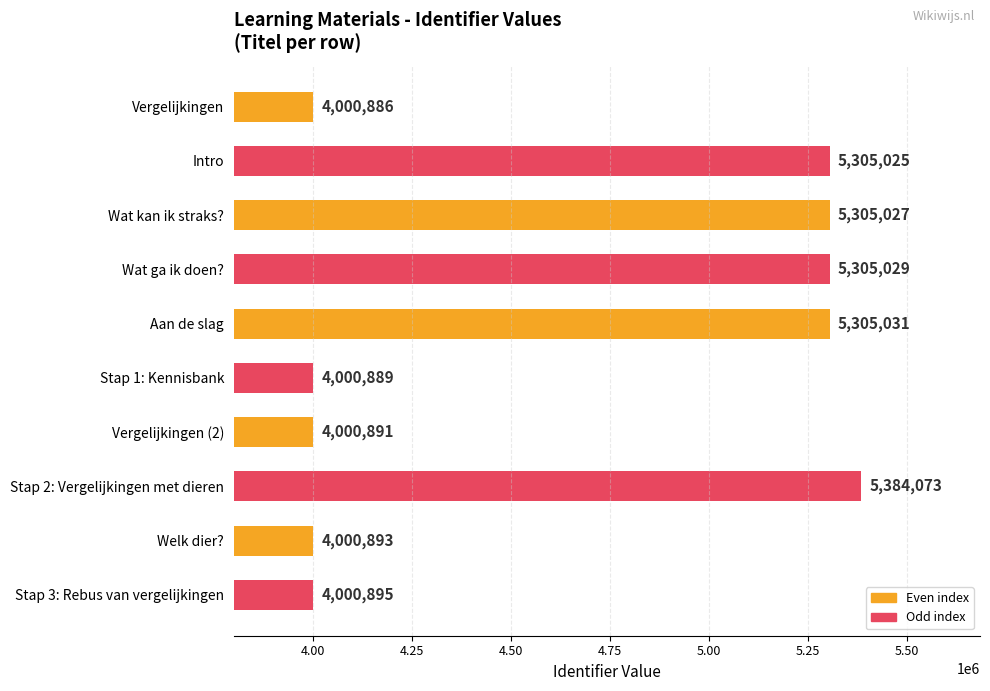

Are the bars horizontal?

Yes